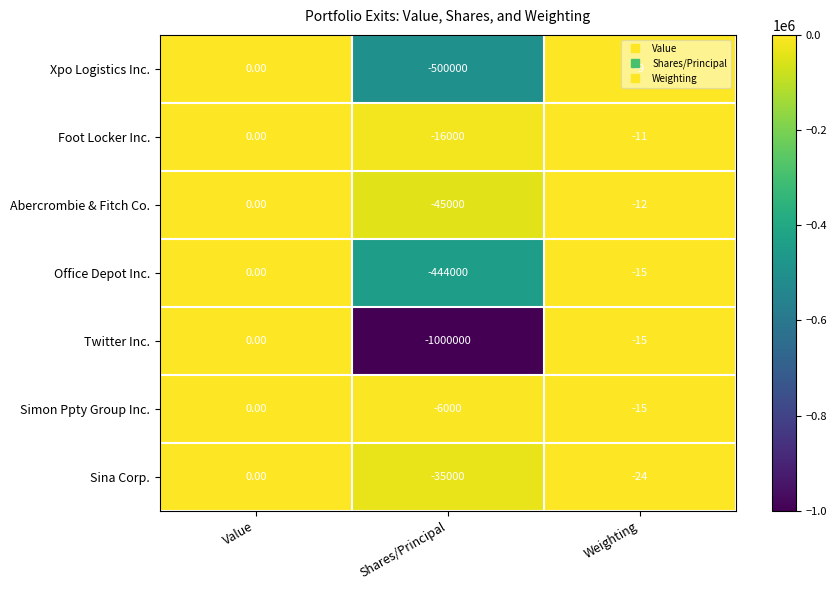

What is the total value across all series at Weighting?

-101